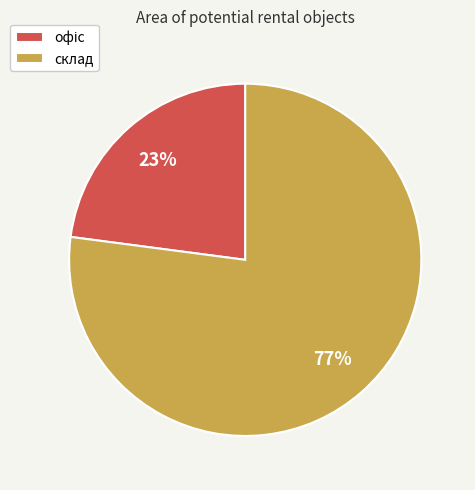

To the nearest percent, what percentage of the pie is склад?

77%